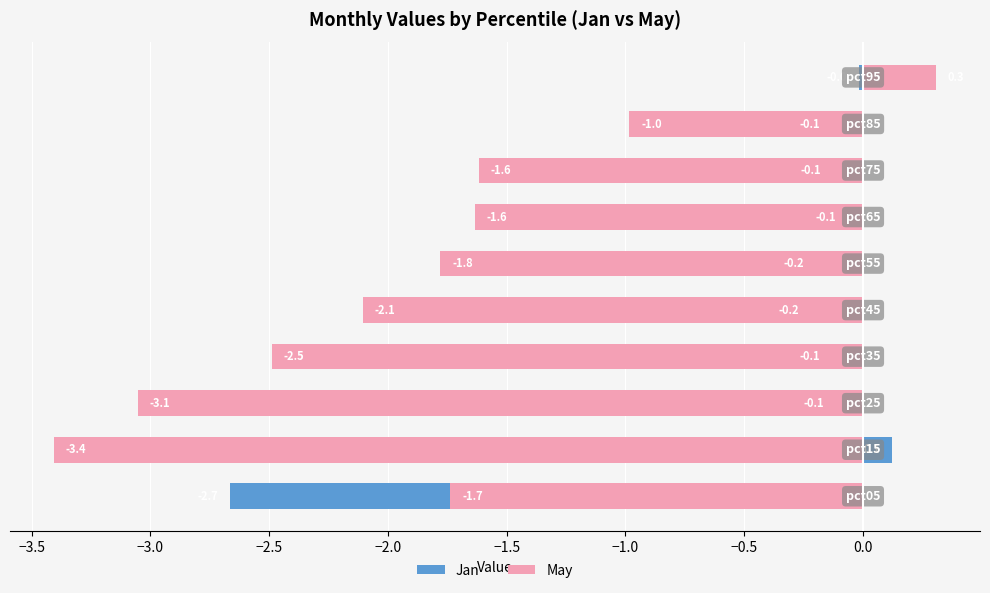

Between −2.5 and 0.0, which is larger?

−2.5